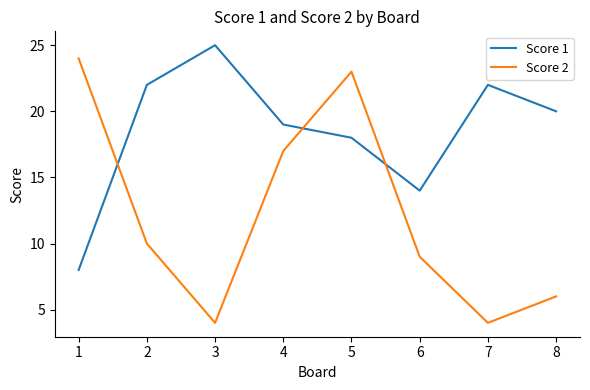

The Score 2 series shows 4 at 7. True or false?

True